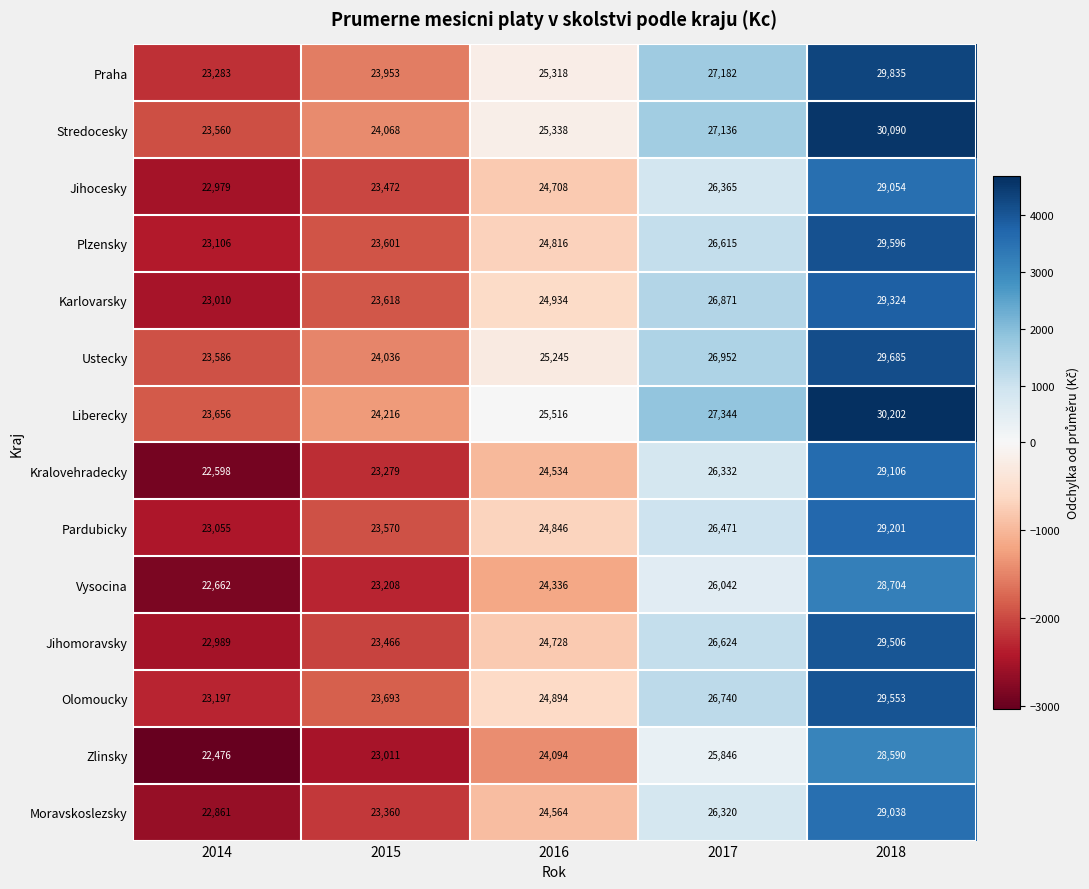

Which series changed the most between 2015 and 2016?

Praha